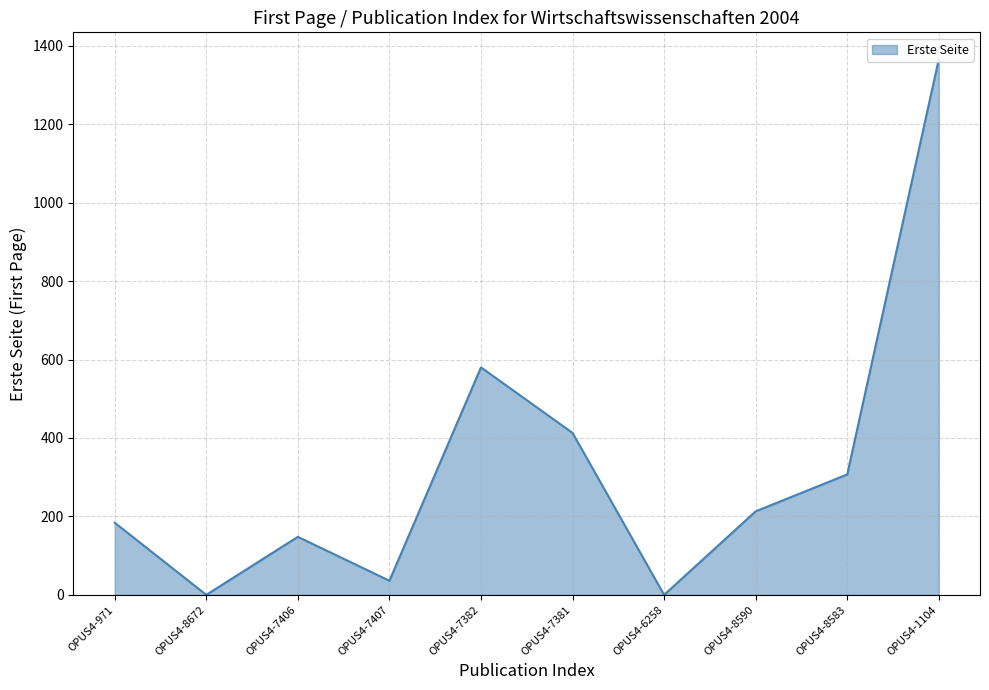

Reading right to left, what are all the values shown in this chart?

1366	307	213	0	413	580	36	148	0	184